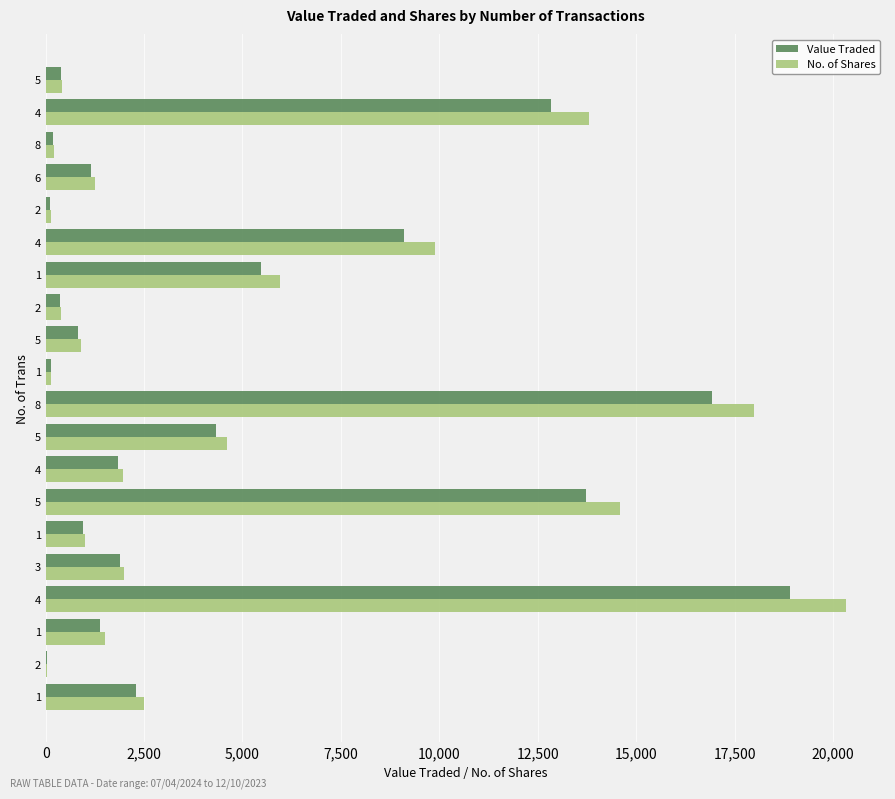

How many data points does each series have?

20